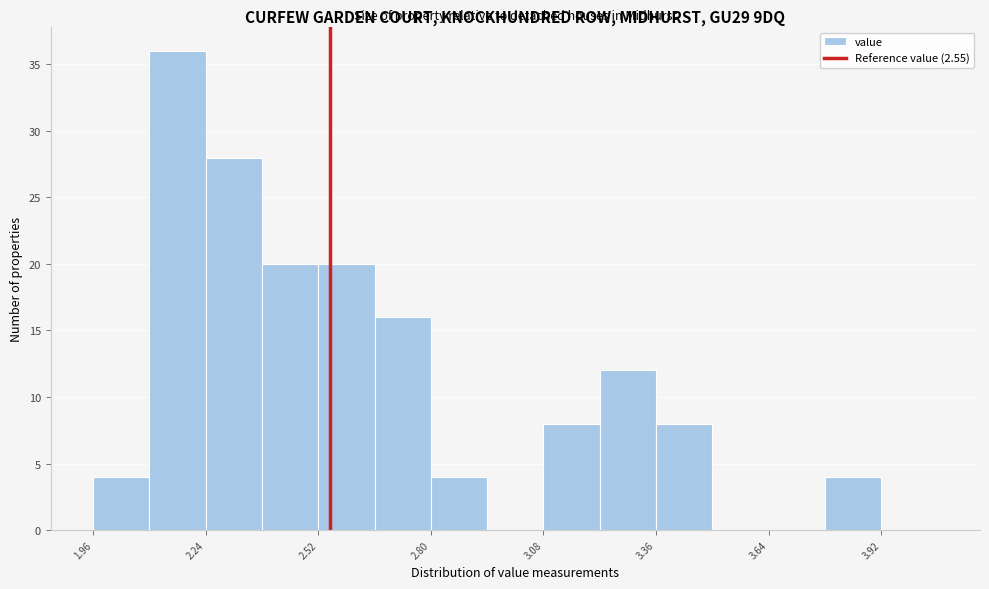

Read against the x-axis, roughly where is the centre of the tallest bar?

2.15